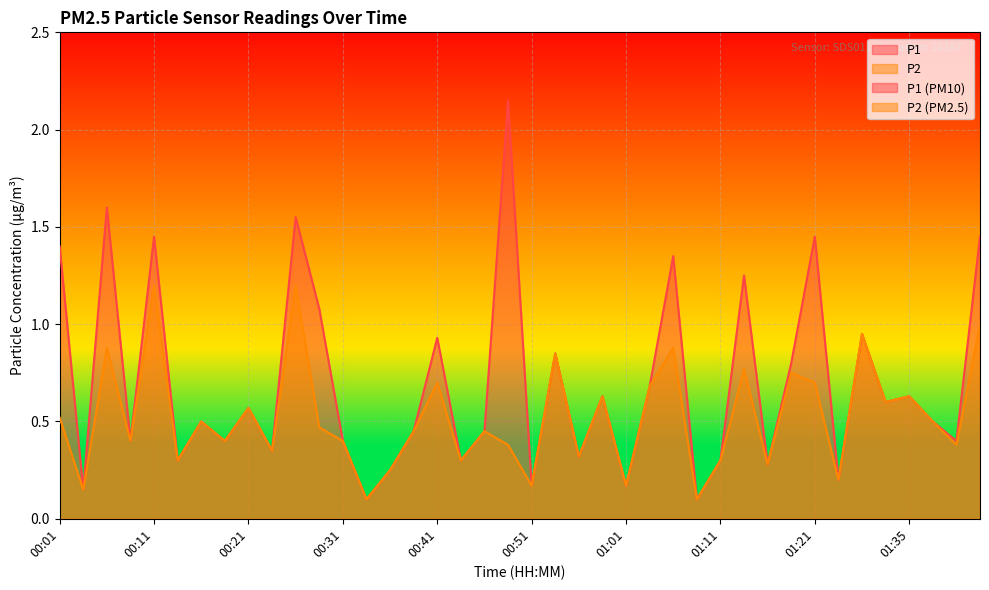

Which series has the widest spread of values?

P1